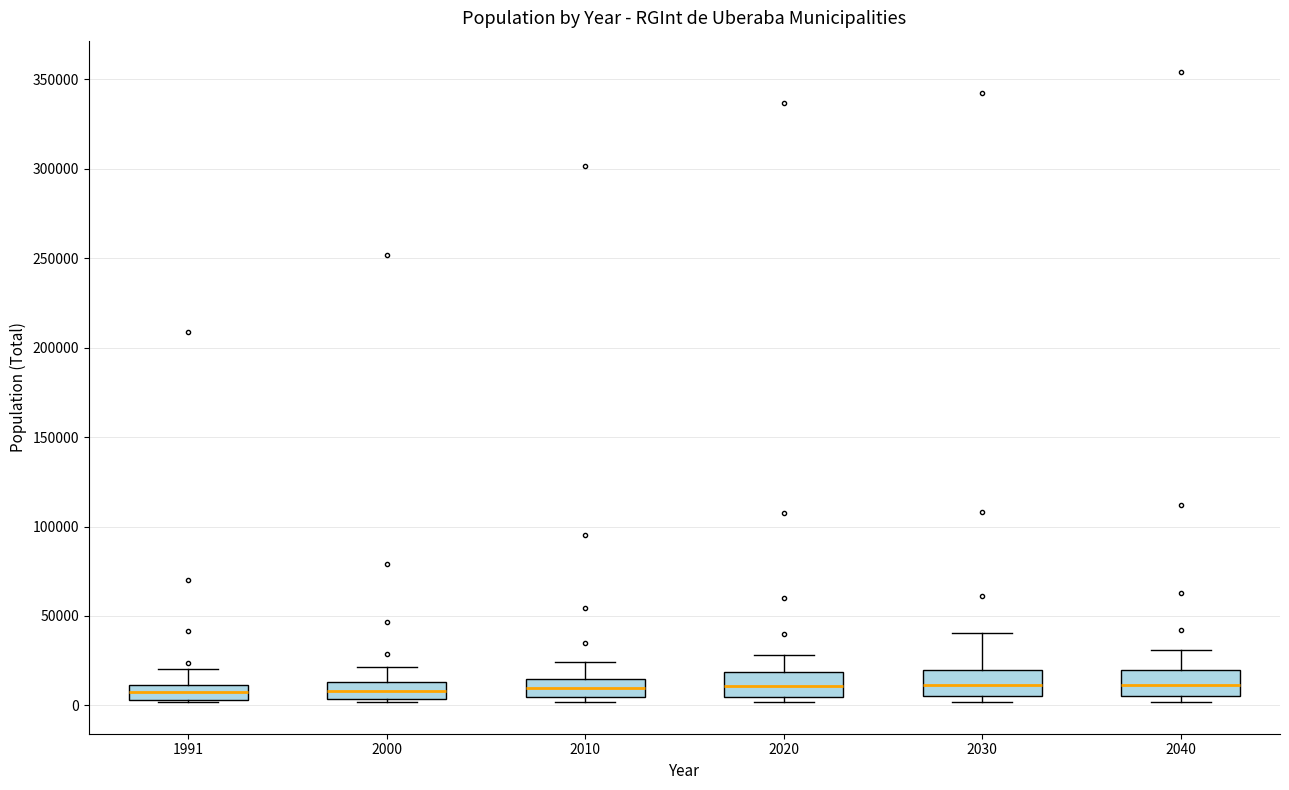

Reading left to right, read every box against the y-axis: the position of its median line, the range the box covers, and the ends of its whiskers. The values are not printed on the chart, so give them approximately, as read against the axis.

1991: median 5000 (inside the box), box 5000 to 10000, whiskers 0 to 20000
2000: median 10000, box 5000 to 15000, whiskers 0 to 20000
2010: median 10000, box 5000 to 15000, whiskers 0 to 25000
2020: median 10000, box 5000 to 20000, whiskers 0 to 30000
2030: median 10000, box 5000 to 20000, whiskers 0 to 40000
2040: median 10000, box 5000 to 20000, whiskers 0 to 30000